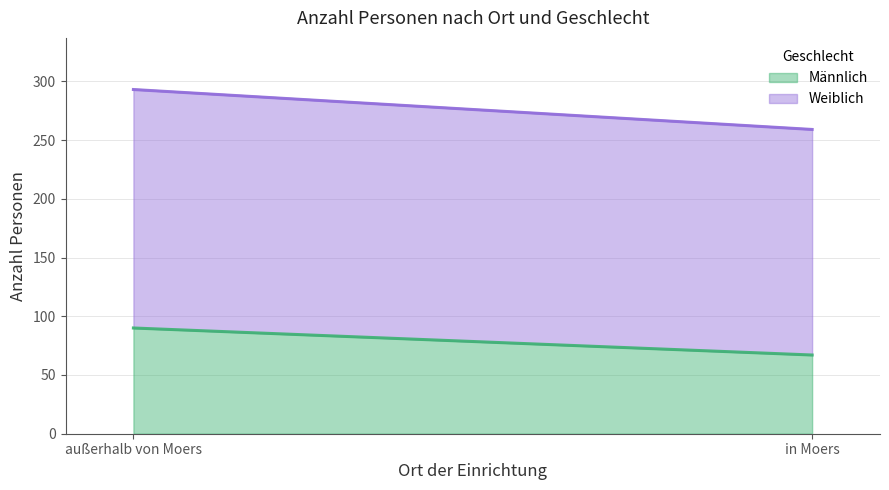

True or false: Männlich (line) has a value of 38 at außerhalb von Moers.

False